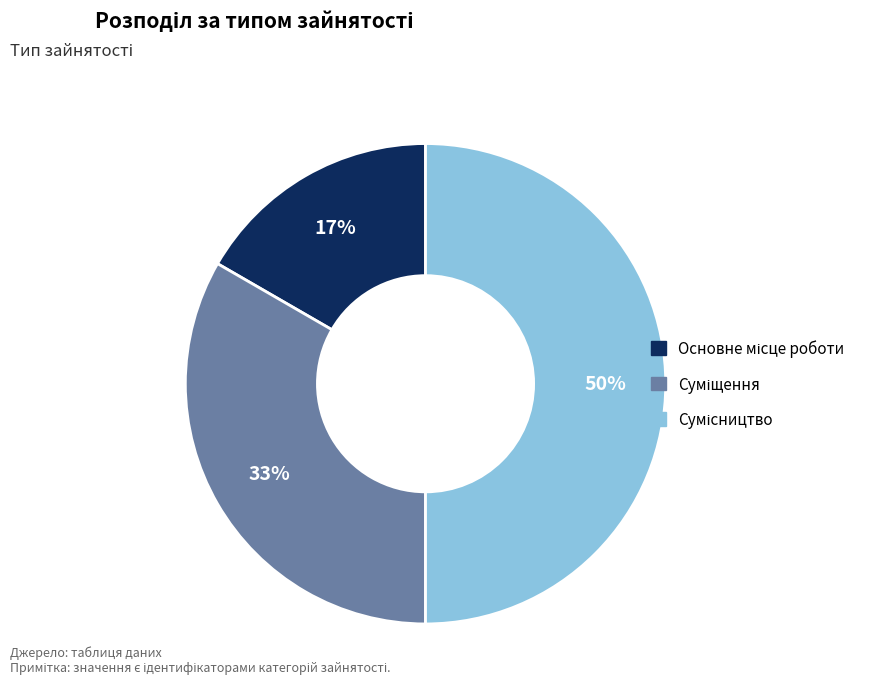

To the nearest percent, what is the difference between the largest and smallest slice percentages?

33%